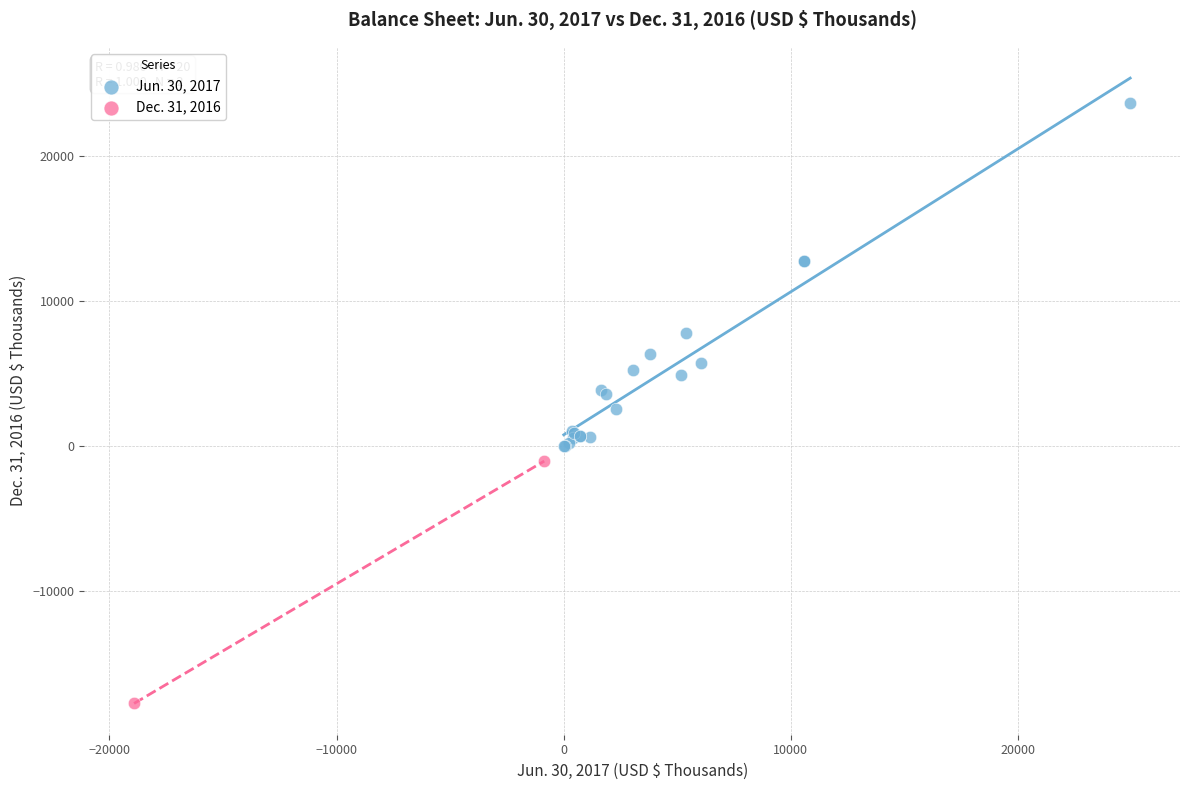

What are all the series names shown in the legend?

Jun. 30, 2017, Dec. 31, 2016